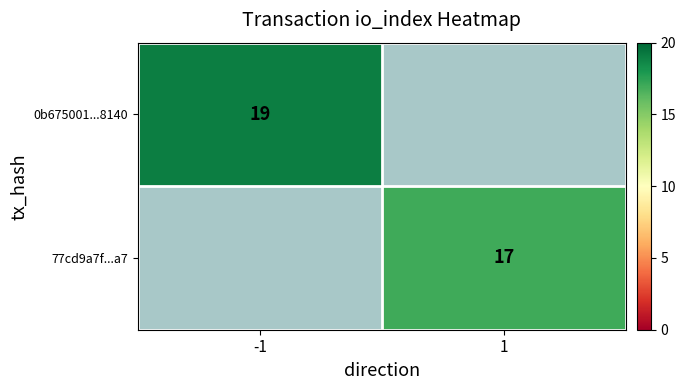

Is the value of 0b675001...8140 at -1 greater than the value of 77cd9a7f...a7 at 1?

Yes